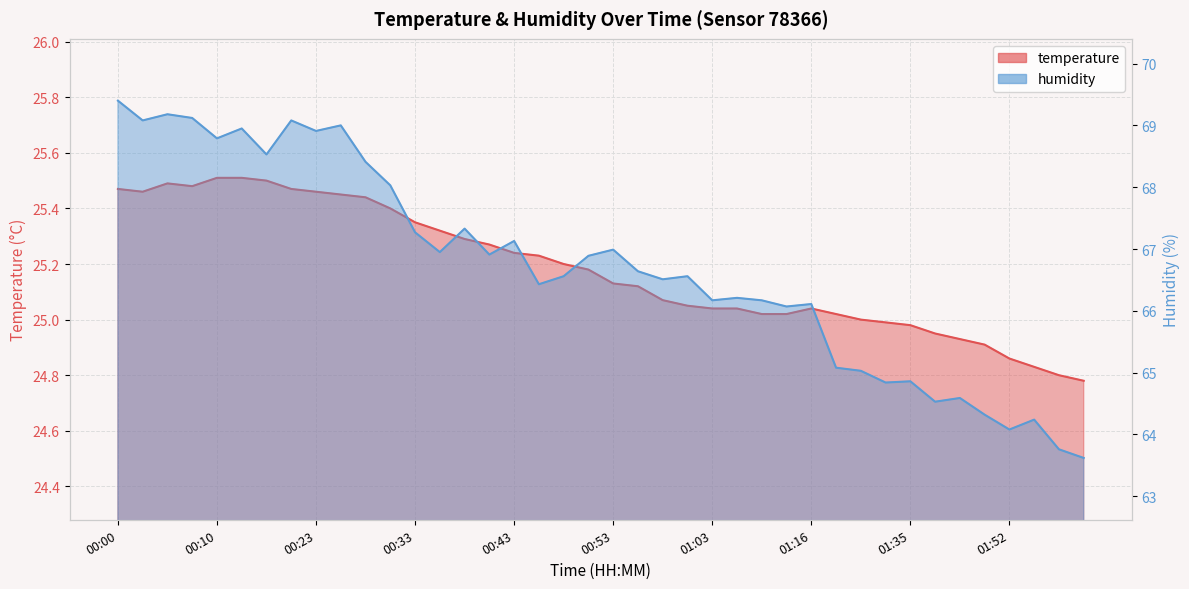

What value does the humidity series have at 01:35?

64.9